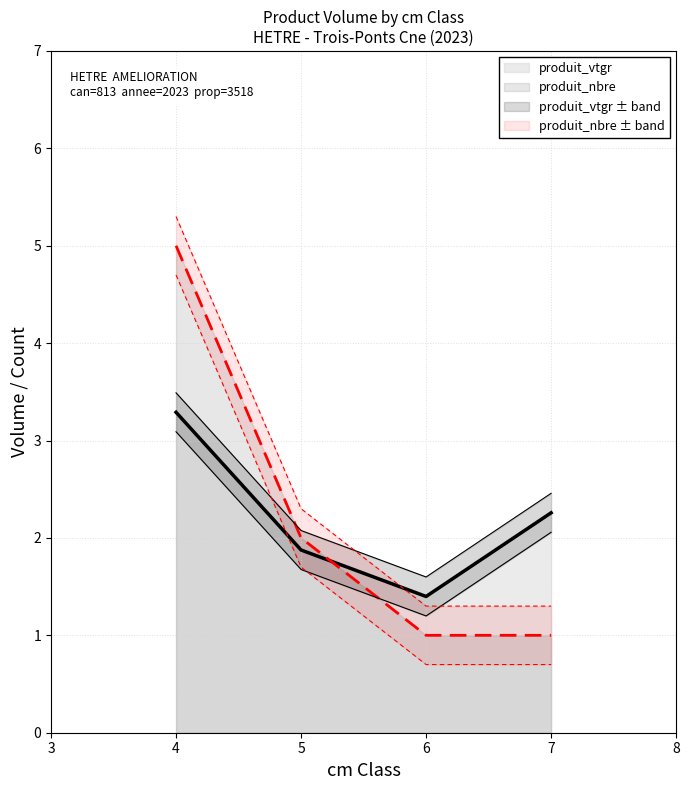

Which series has the widest spread of values?

produit_nbre